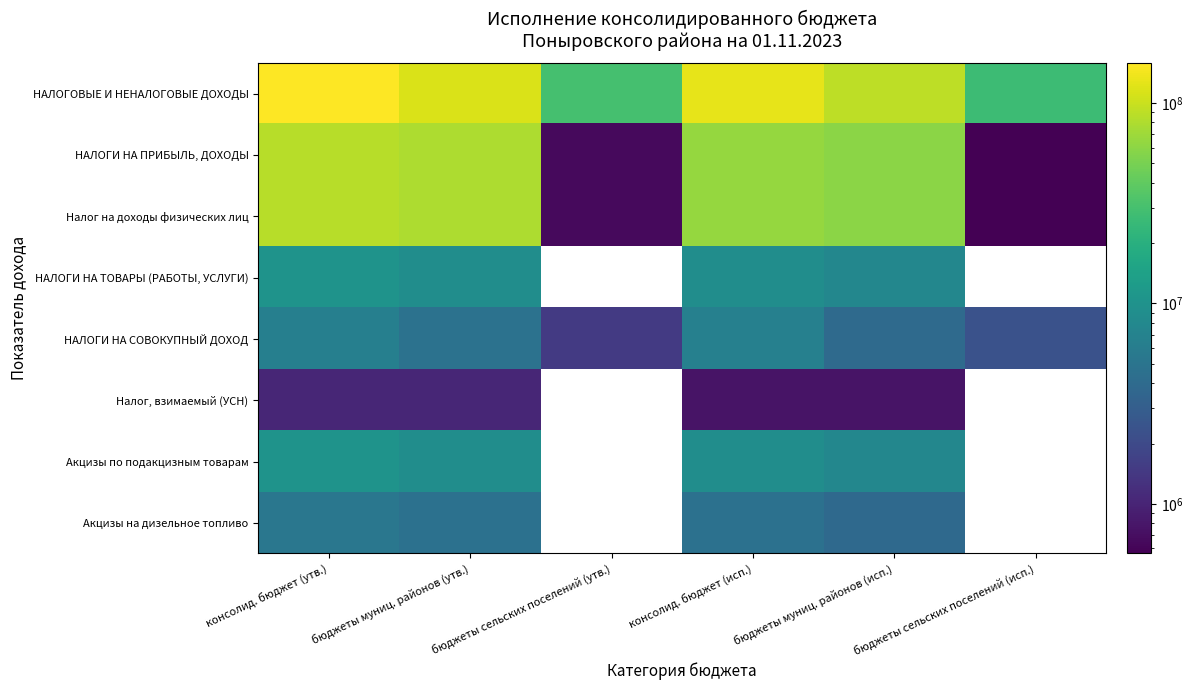

Which category has the lowest value across all series?

бюджеты сельских поселений (исп.)